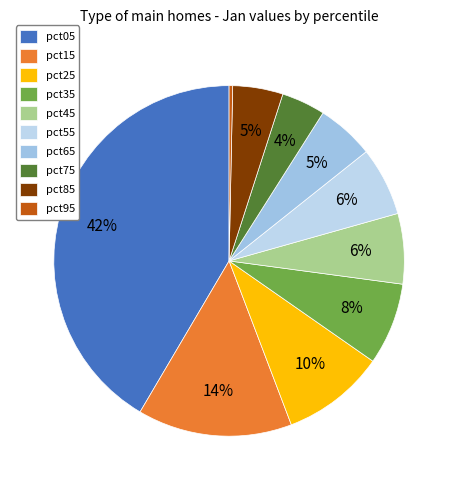

How many slices are in this pie chart?

10